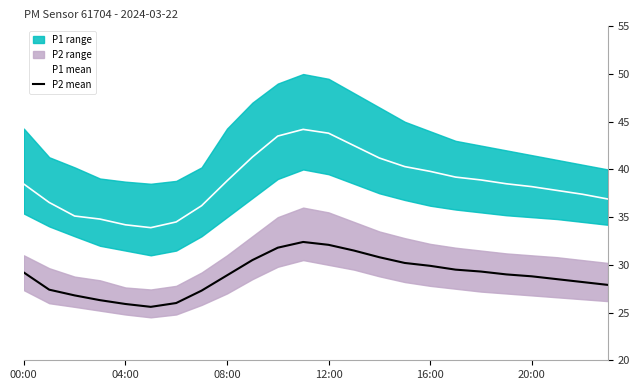

True or false: P1 mean has a value of 36.9 at 23.

True